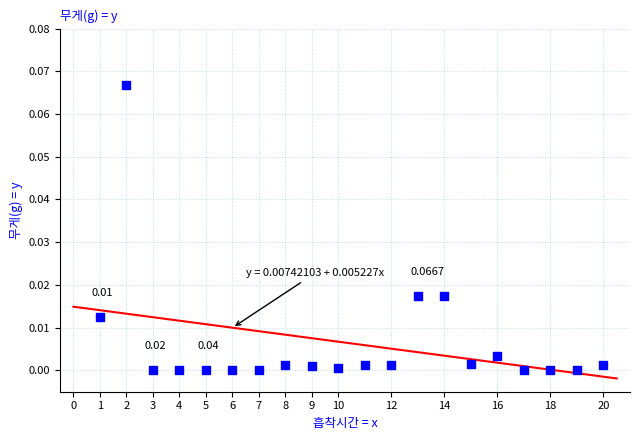

What is the range of X values (max minus min)?

19.0